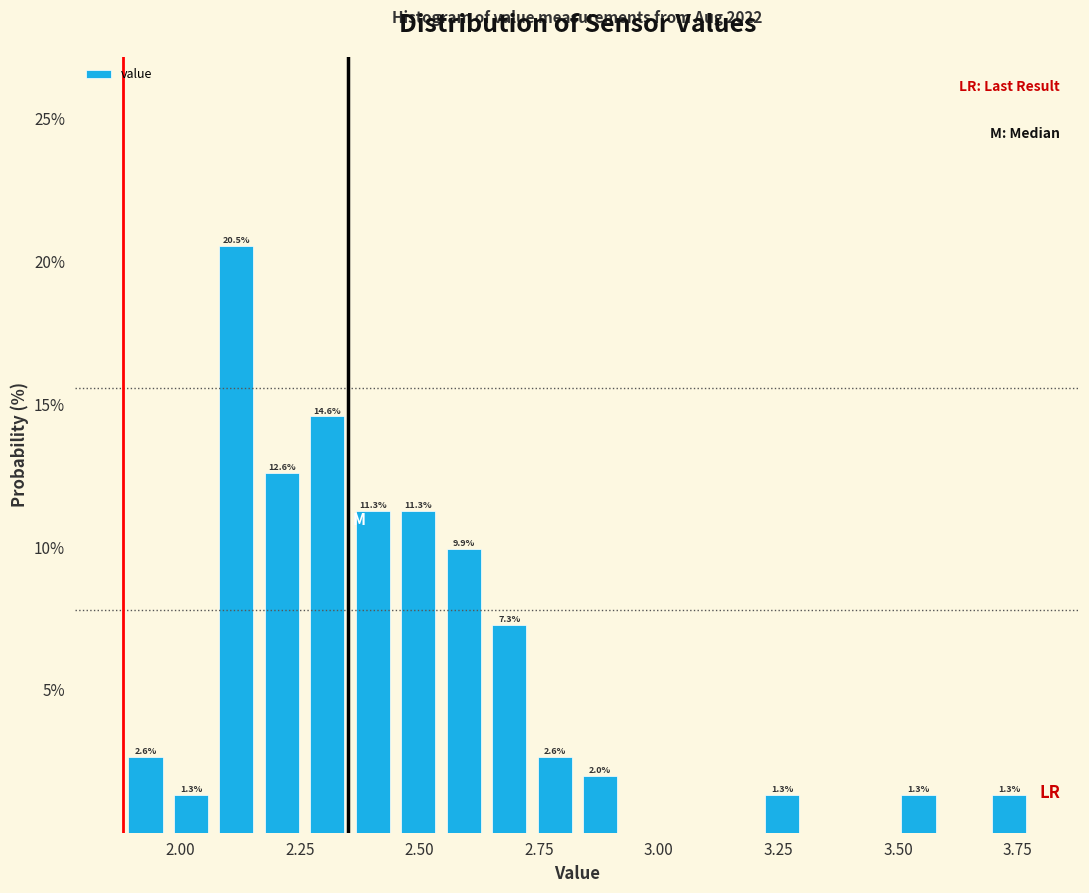

Read against the x-axis, roughly where is the centre of the tallest bar?

2.10